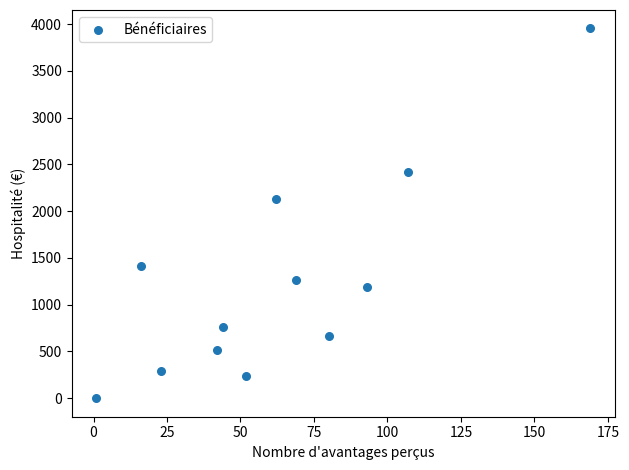

What Y value in the scatter plot is closest to 1976?

2125